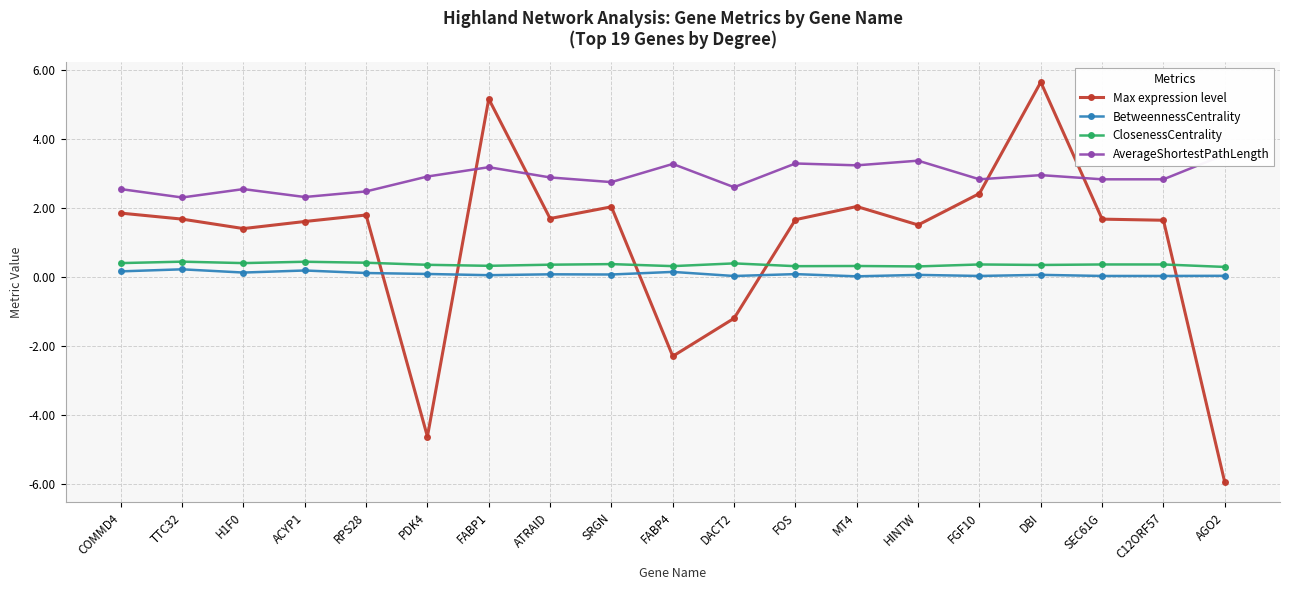

Which category has the lowest value in the Max expression level series?

AGO2